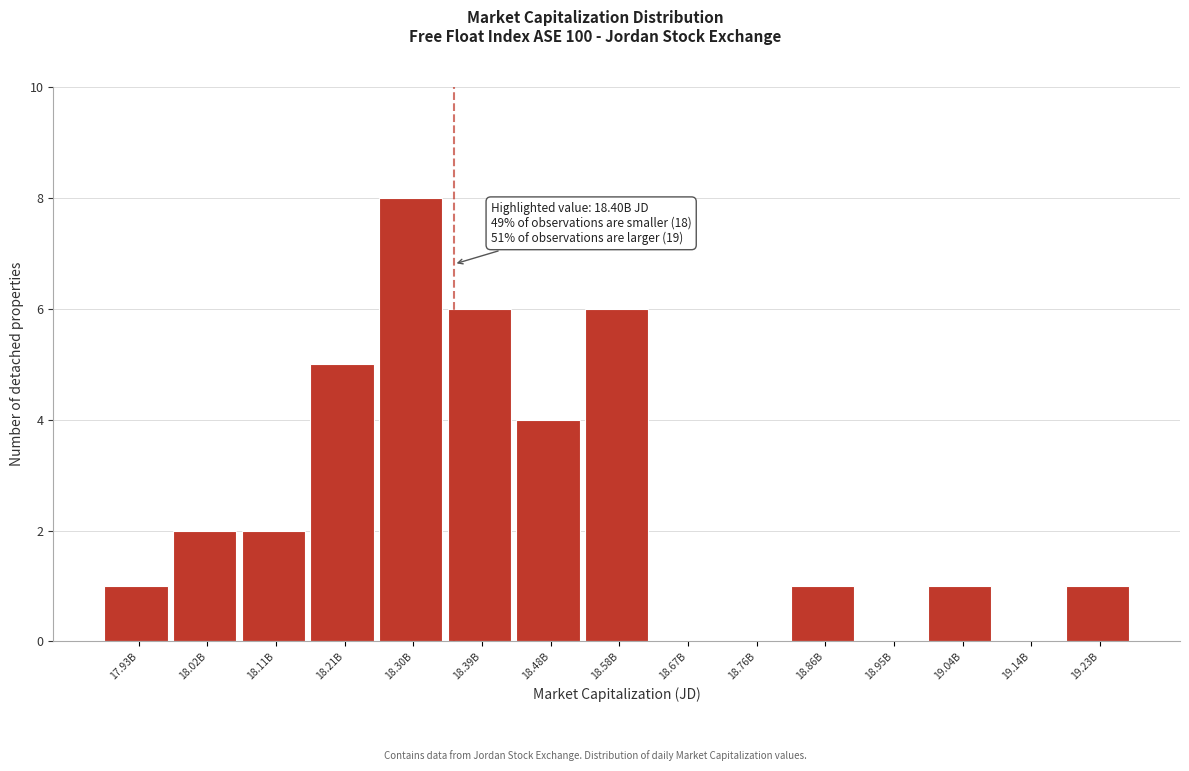

Reading left to right, what are all the values shown in this chart?

17.93B=1	18.02B=2	18.11B=2	18.21B=5	18.30B=8	18.39B=6	18.48B=4	18.58B=6	18.67B=0	18.76B=0	18.86B=1	18.95B=0	19.04B=1	19.14B=0	19.23B=1